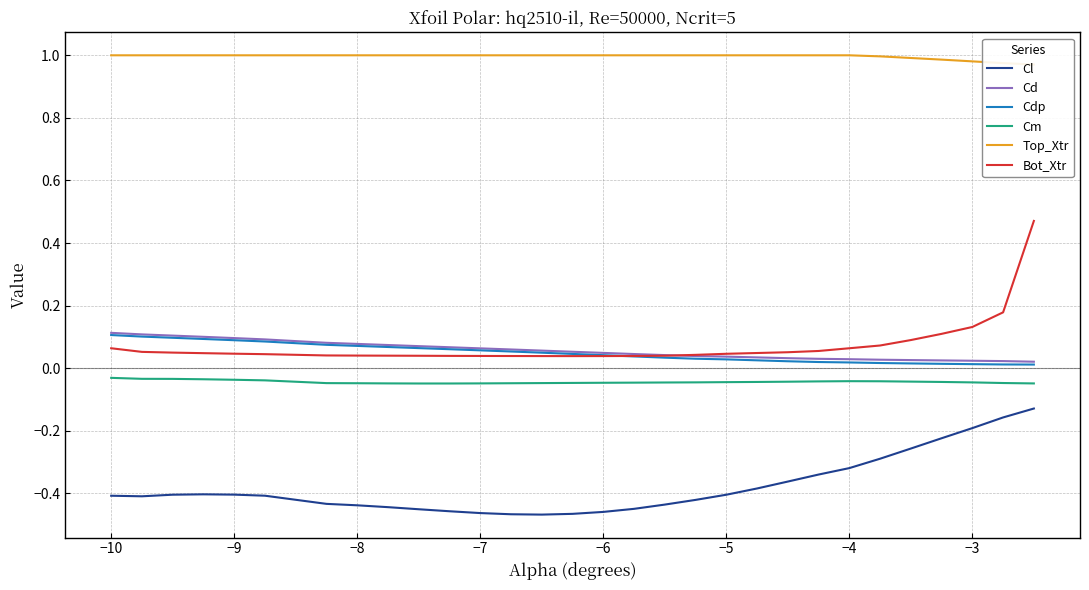

How many categories are shown in the chart?

30